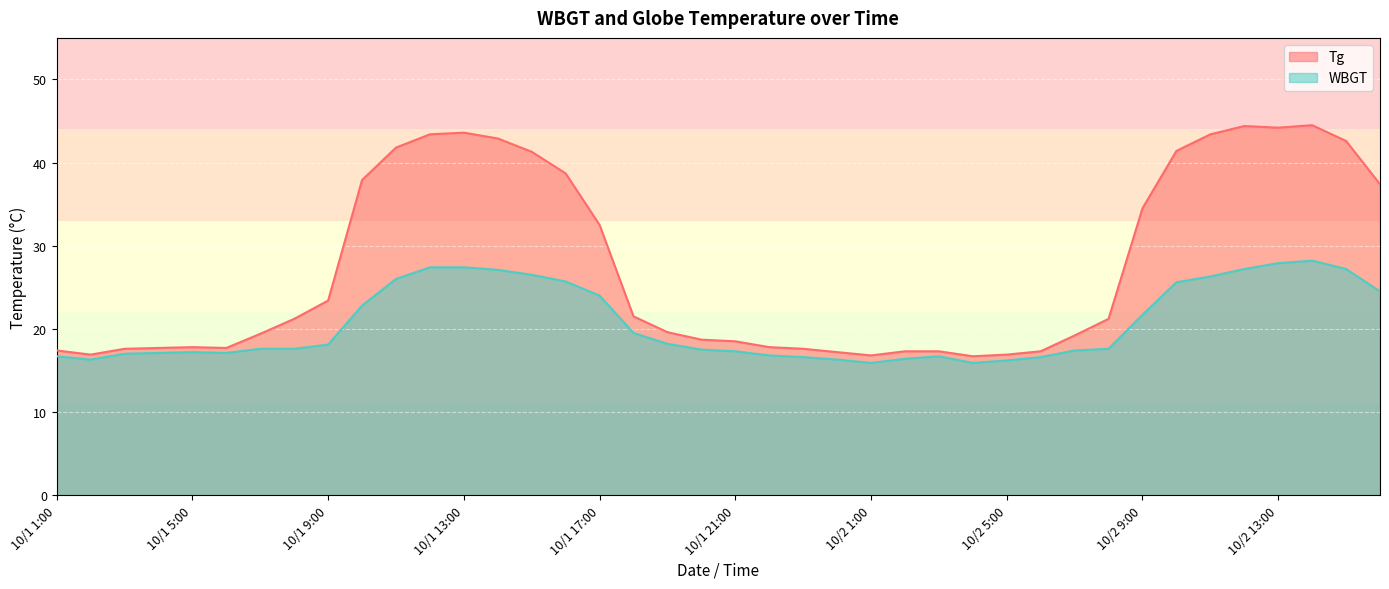

At which label does Tg reach its peak?

10/2 14:00